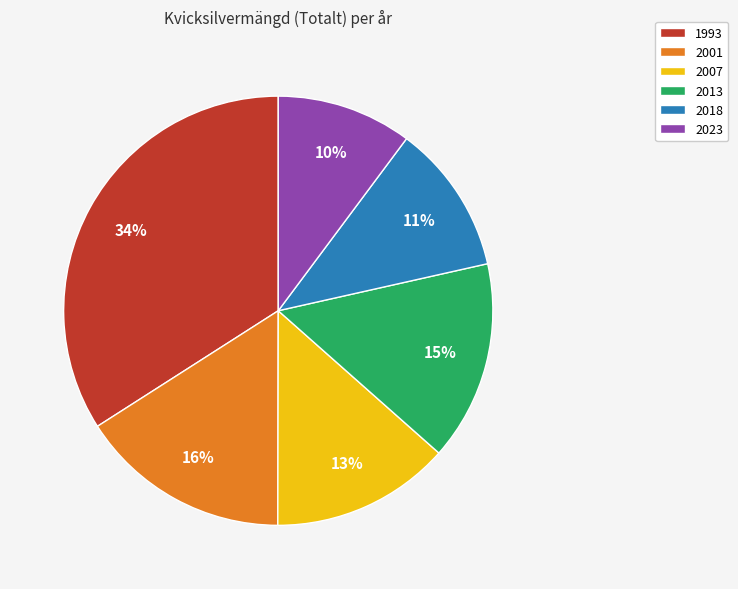

Is it true that 2018 is 11% of the pie?

True